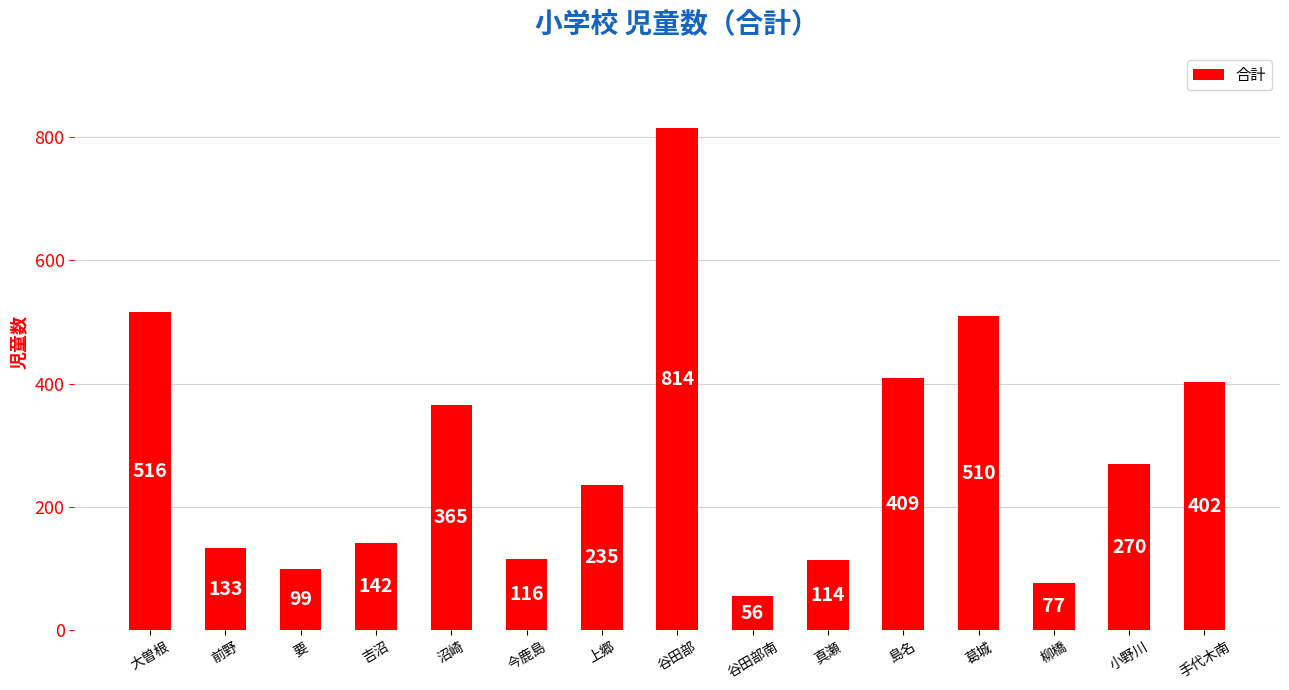

Reading left to right, list all the values displayed in this chart.

大曽根=516	前野=133	要=99	吉沼=142	沼崎=365	今鹿島=116	上郷=235	谷田部=814	谷田部南=56	真瀬=114	島名=409	葛城=510	柳橋=77	小野川=270	手代木南=402